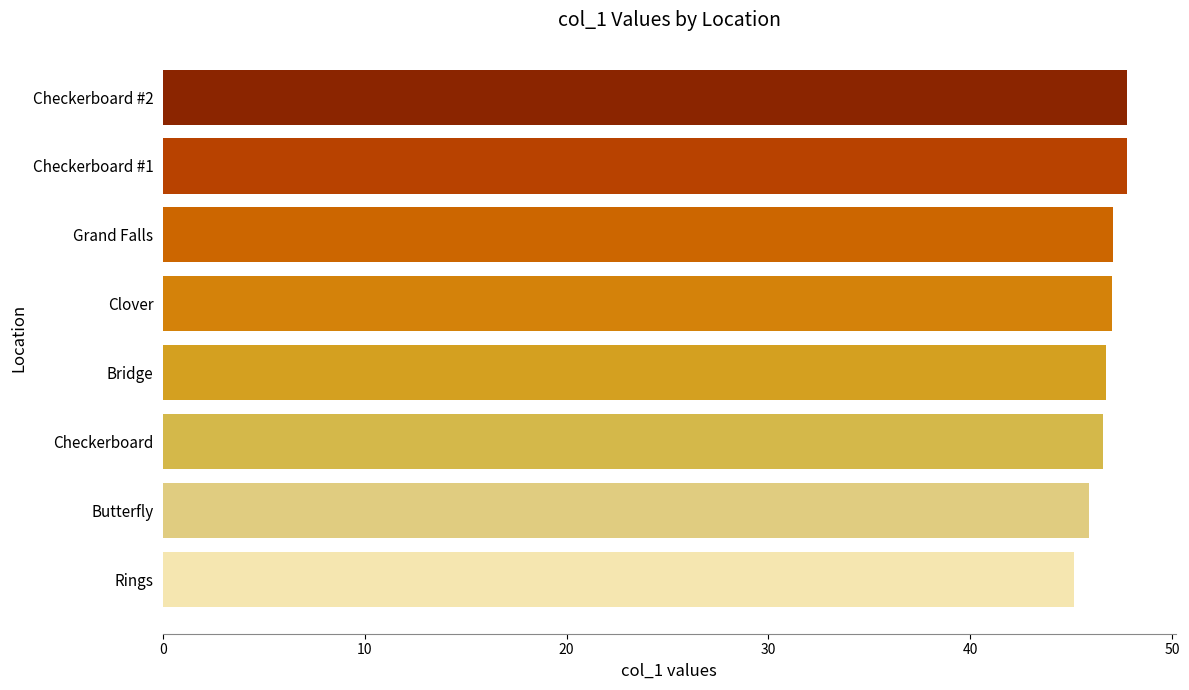

What is the greatest value displayed?

47.8